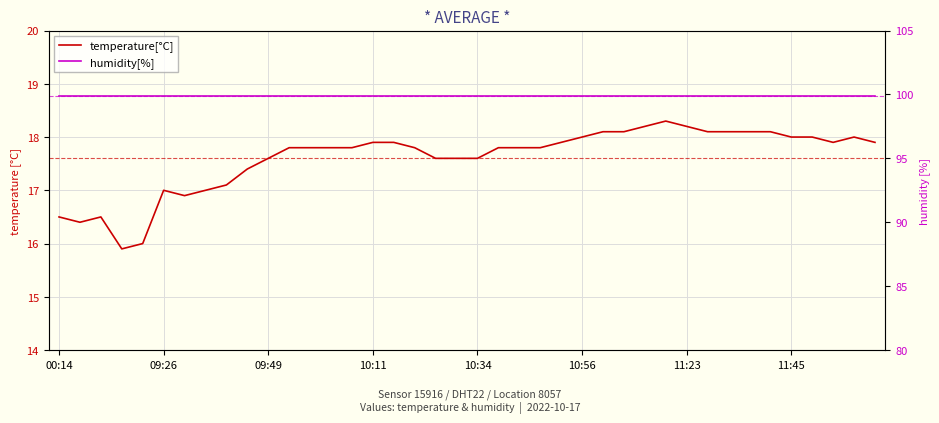

The temperature[°C] series shows 17.9 at 39. True or false?

True